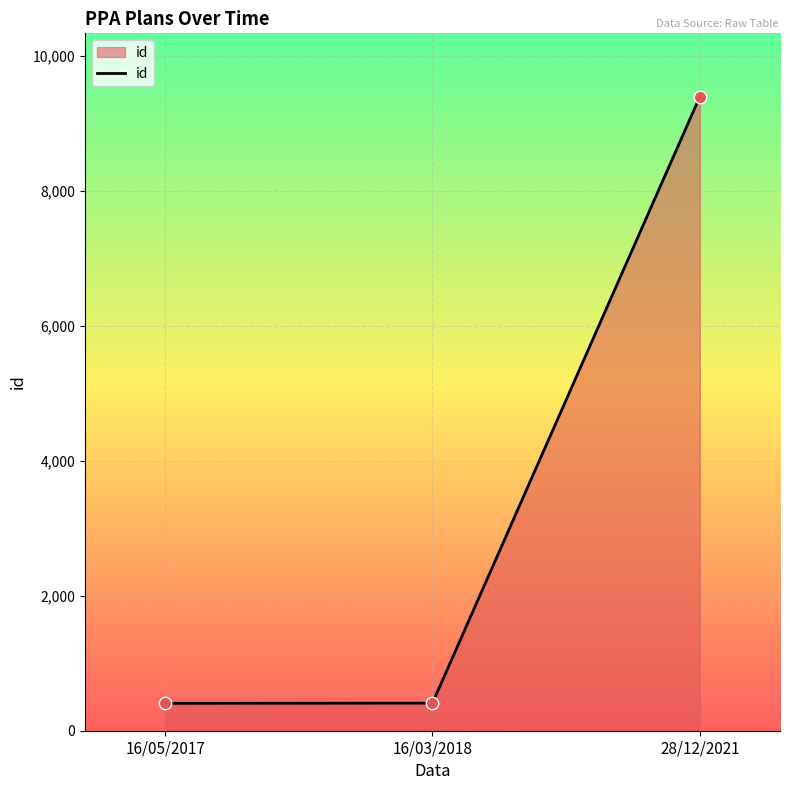

What is the change in value from 16/03/2018 to 28/12/2021?

+8988